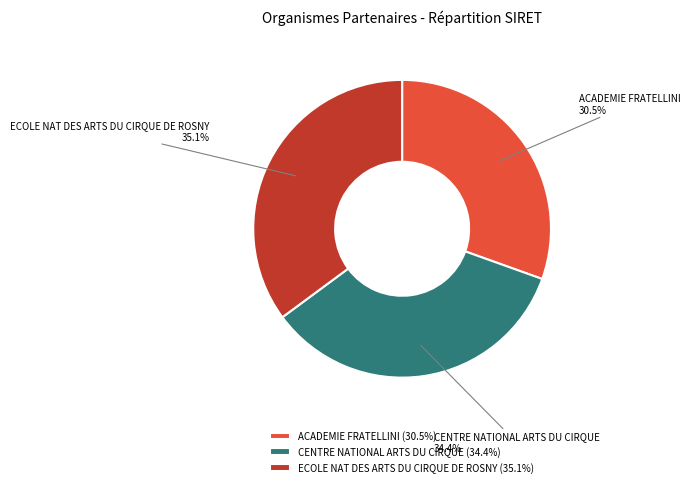

Rank the categories by value from highest to lowest.

ECOLE NAT DES ARTS DU CIRQUE DE ROSNY, CENTRE NATIONAL ARTS DU CIRQUE, ACADEMIE FRATELLINI